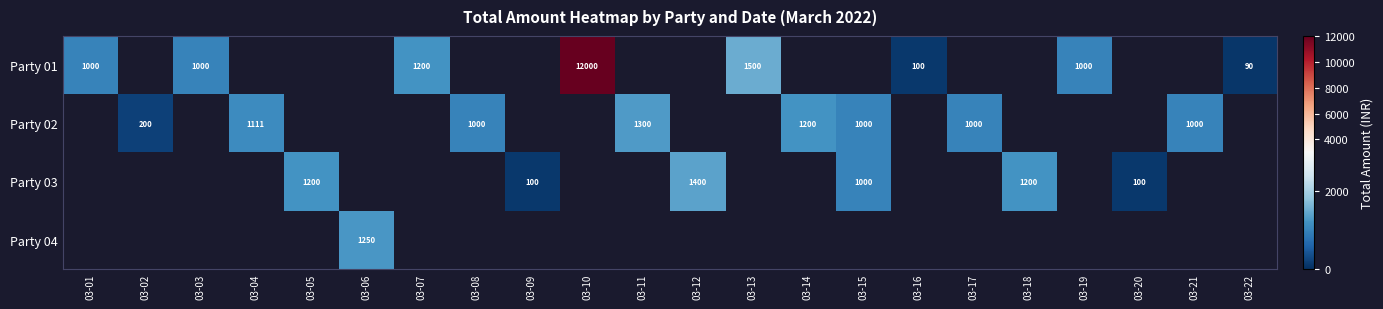

What is the minimum value shown in the chart?

90.0